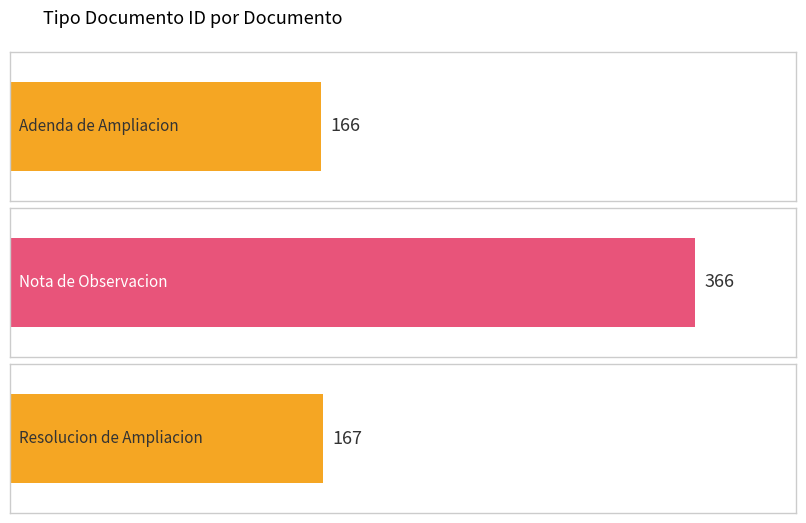

How many bars are there in total?

3